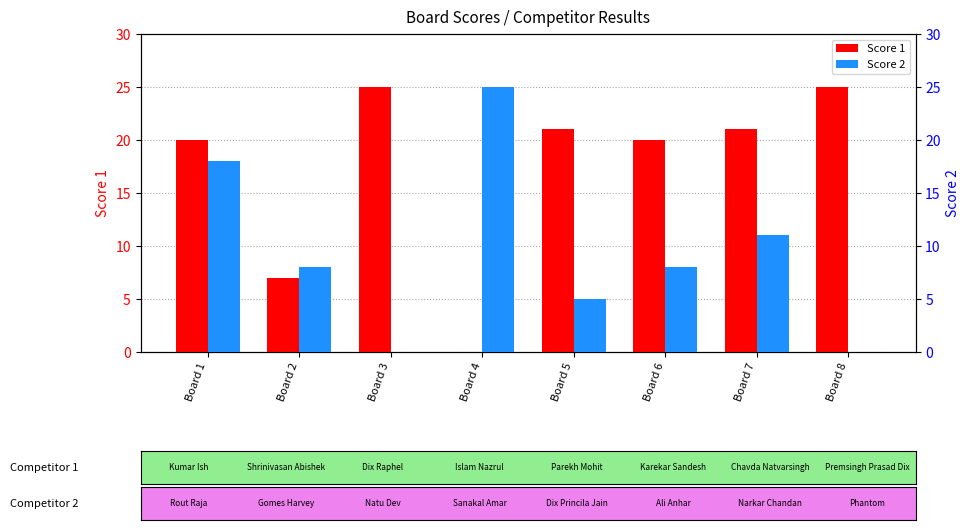

What is the difference between the Score 1 values at Board 4 and Board 6?

20